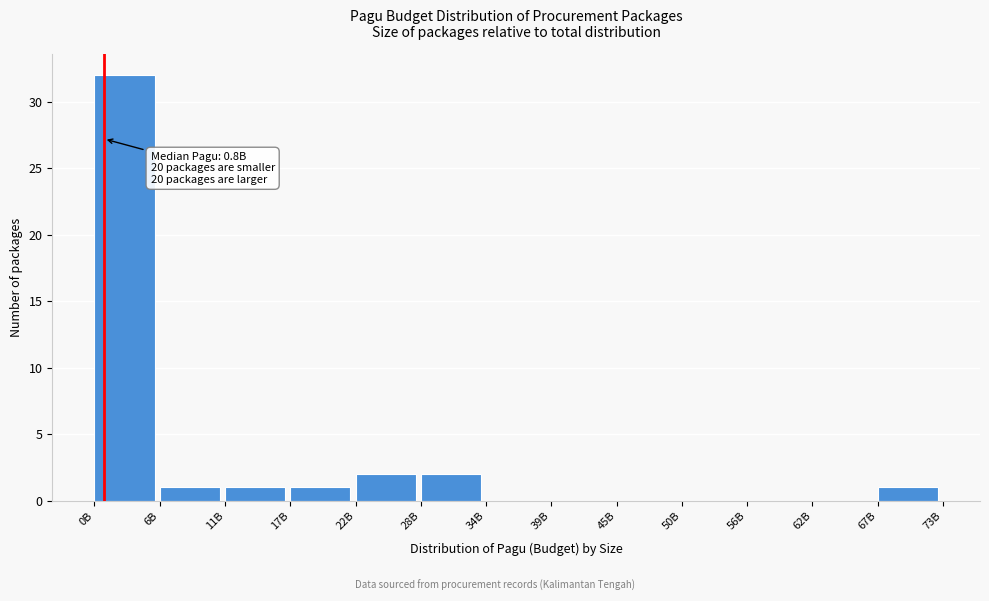

Reading left to right, transcribe all the data shown in this chart.

0B=32	6B=1	11B=1	17B=1	22B=2	28B=2	34B=0	39B=0	45B=0	50B=0	56B=0	62B=0	67B=1